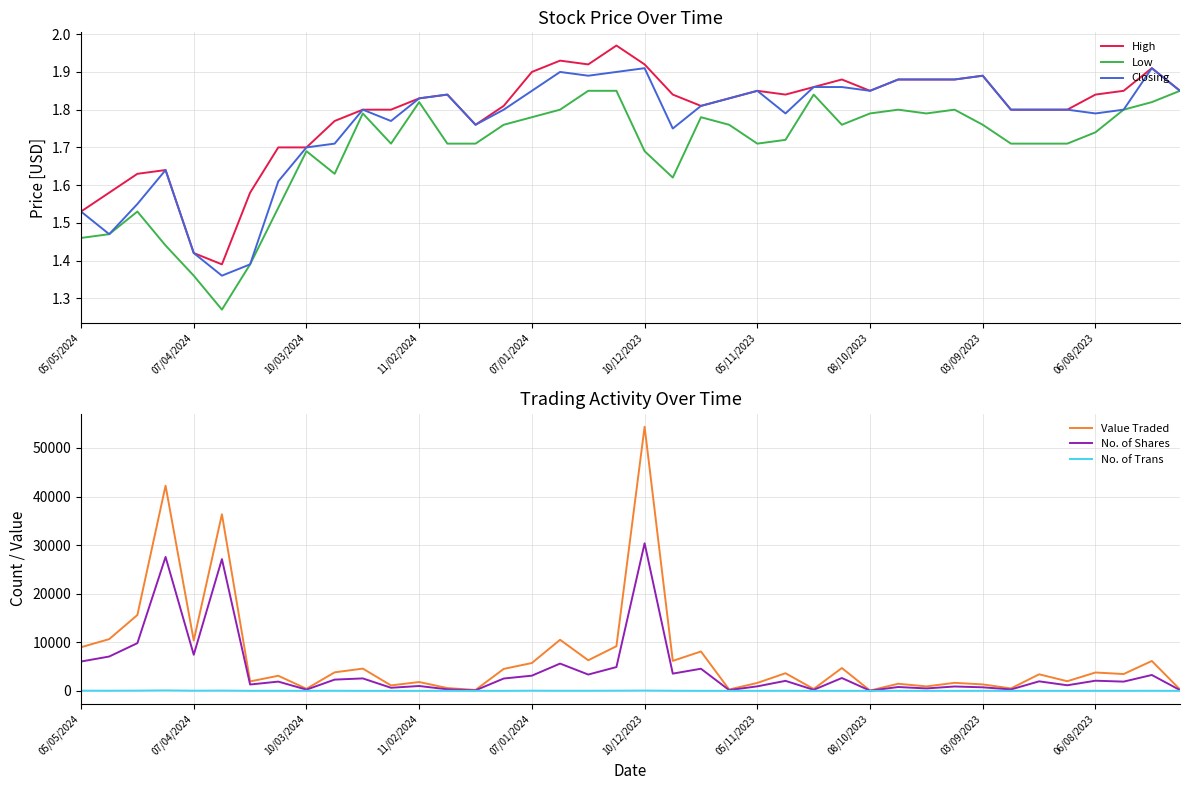

Is this an area chart (filled region under the line)?

No